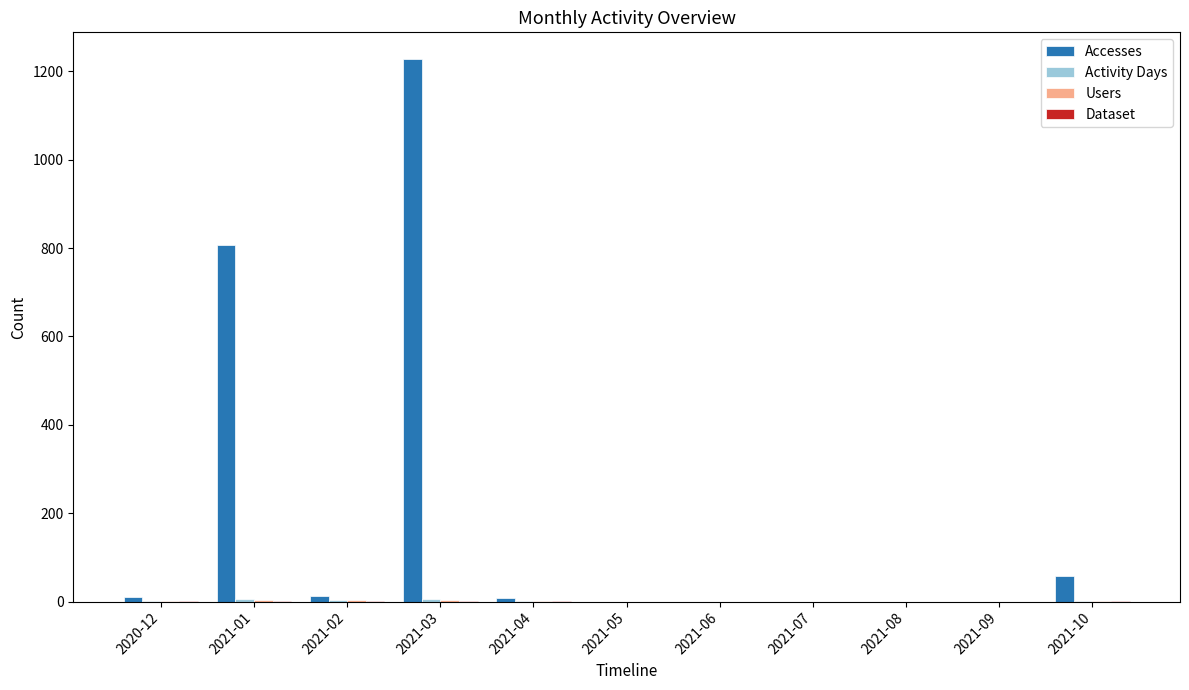

The value of Accesses at 2021-09 is 560. True or false?

False